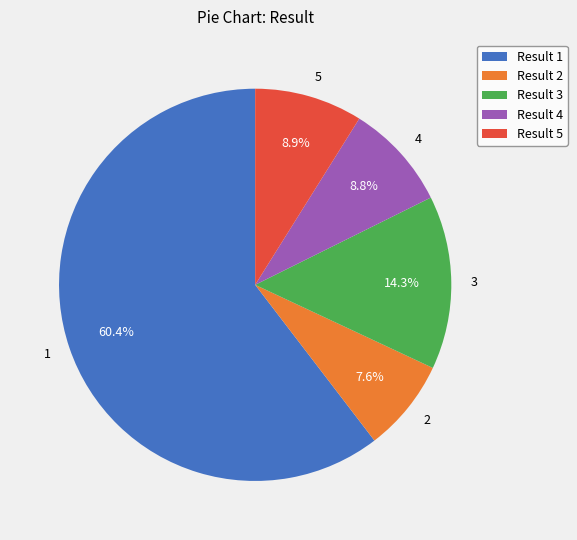

What portion of the pie excludes 4?

91.2%